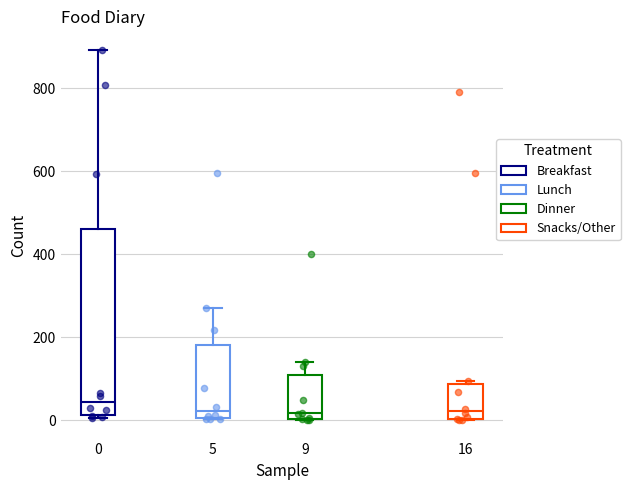

Reading left to right, transcribe this box plot: for each box, give where its median line is, the range the box spans, and where its two whiskers end, as read against the y-axis. The values are not printed on the chart, so give them approximately, as read against the axis.

0: median 40, box 20 to 460, whiskers 0 to 900
5: median 20, box 0 to 180, whiskers 0 to 280
9: median 20, box 0 to 100, whiskers 0 to 140
16: median 20, box 0 to 80, whiskers 0 to 100